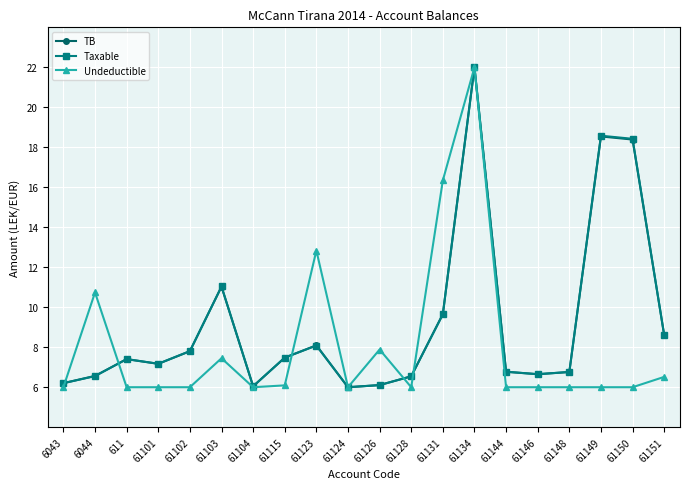

What is the maximum value shown in the chart?

22.0